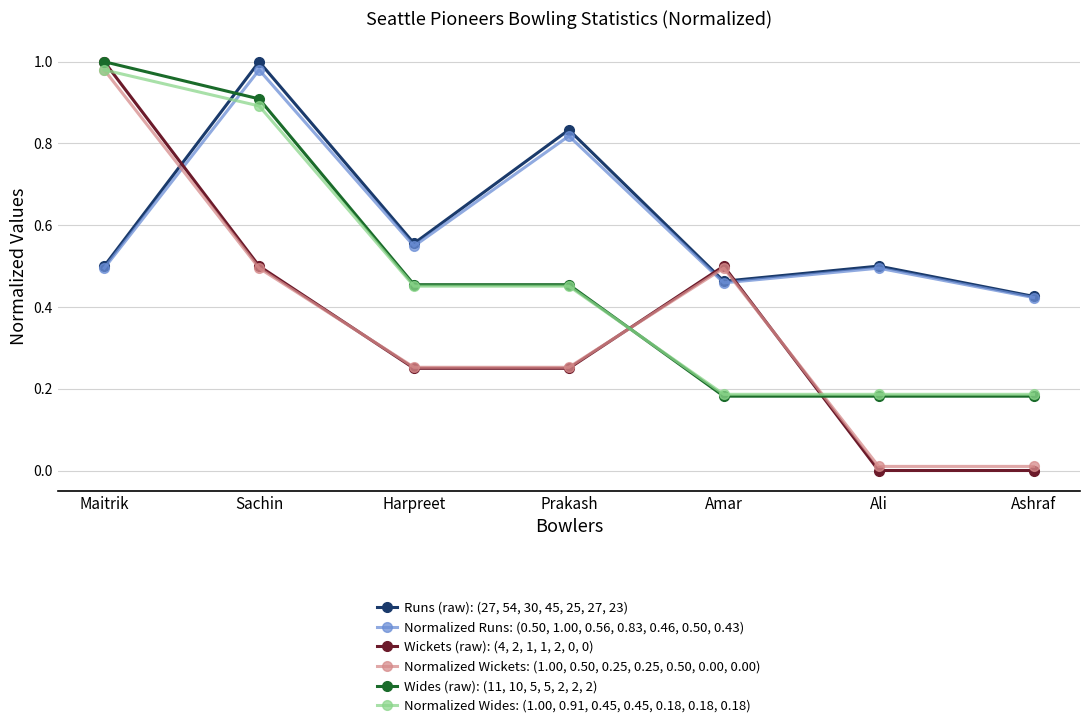

True or false: Normalized Wides: (1.00, 0.91, 0.45, 0.45, 0.18, 0.18, 0.18) has a value of 0.5 at Prakash.

True